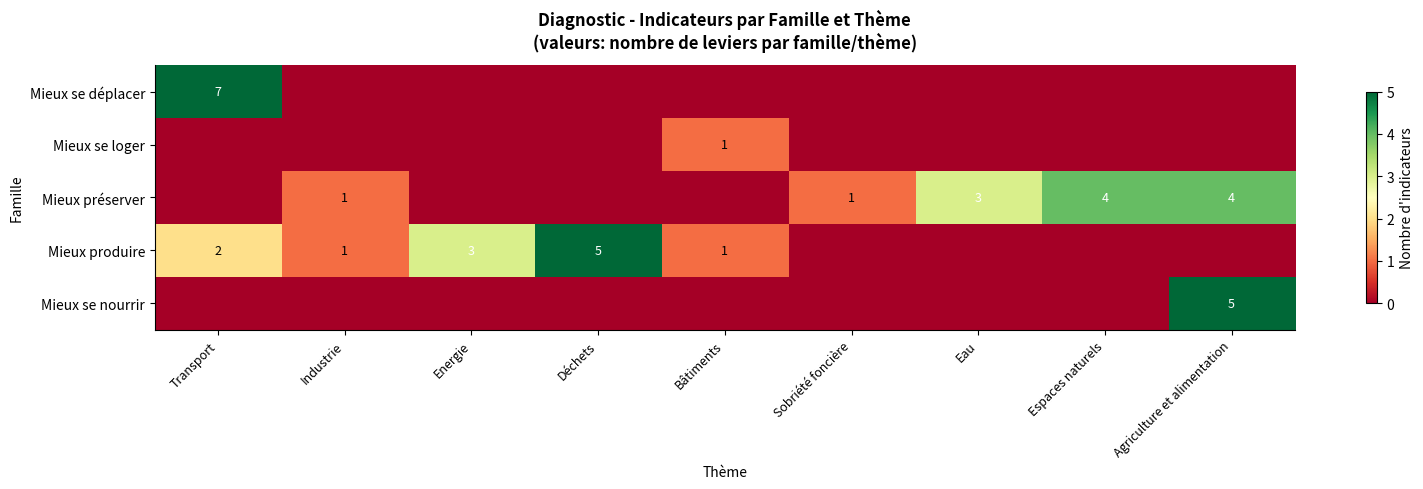

Is the value of Mieux produire at Déchets greater than the value of Mieux se loger at Bâtiments?

Yes